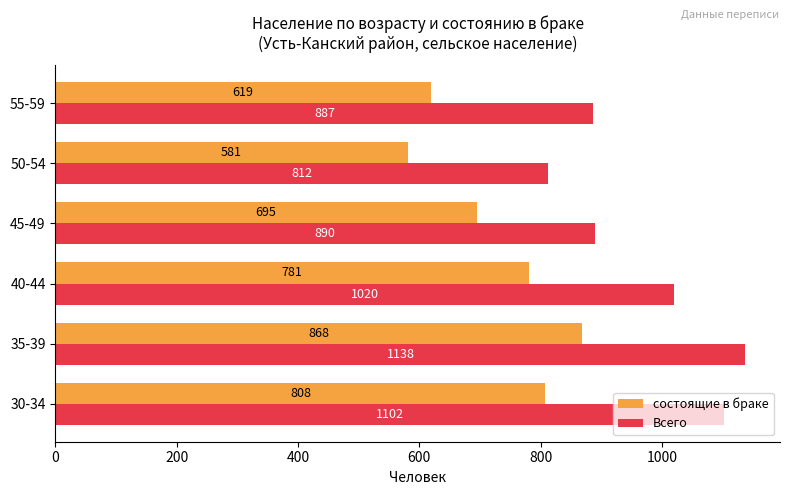

The Всего series shows 1020 at 40-44. True or false?

True